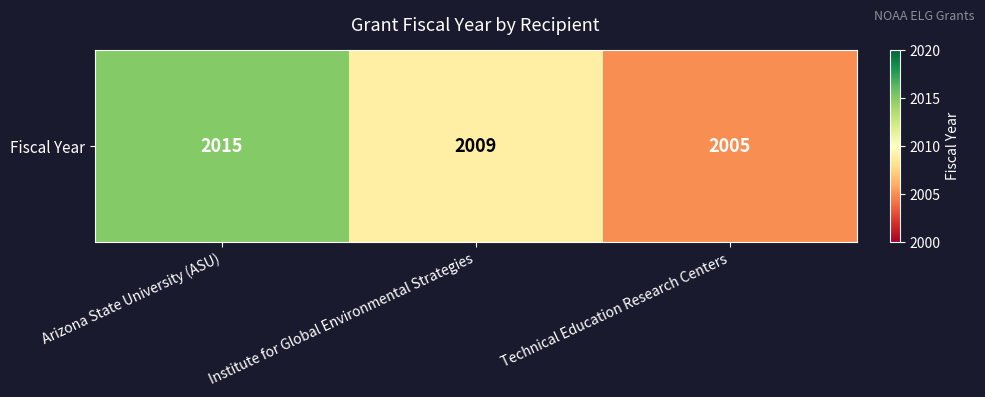

Reading left to right, list all the values displayed in this chart.

Arizona State University (ASU)=2015	Institute for Global Environmental Strategies=2009	Technical Education Research Centers=2005